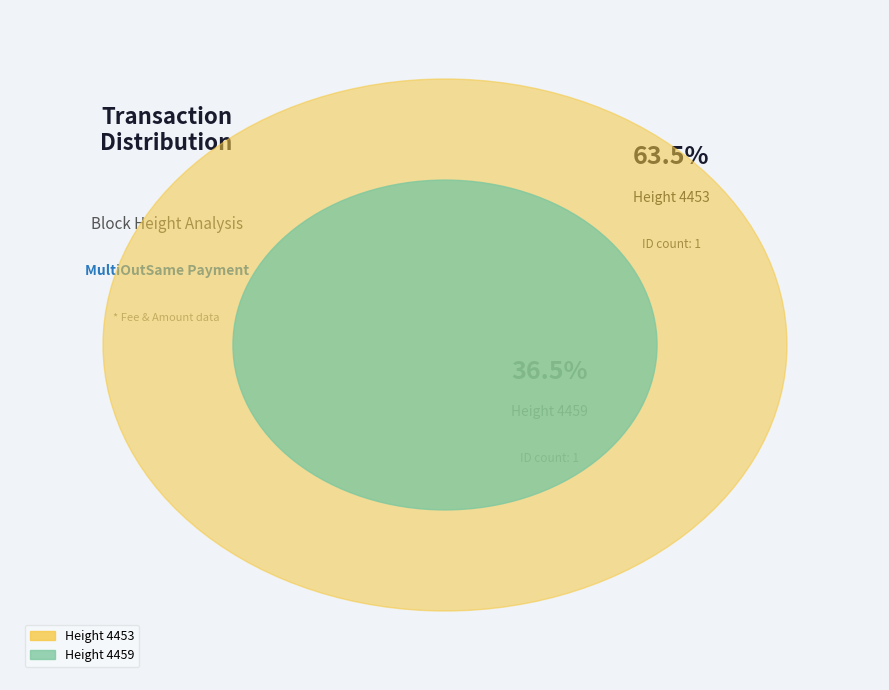

Rank the categories by value from highest to lowest.

Height 4453, Height 4459